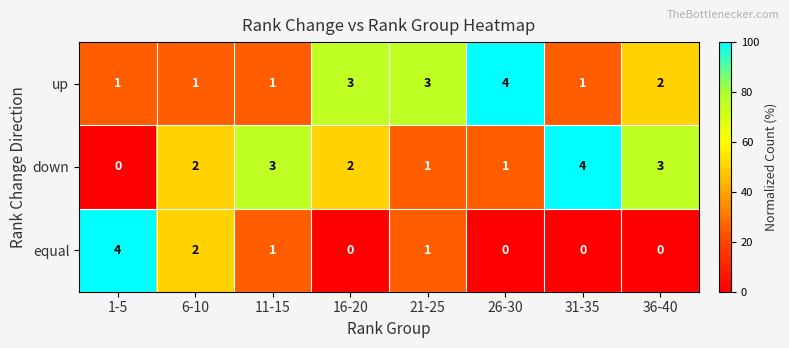

What is the approximate value of up at 16-20?

3